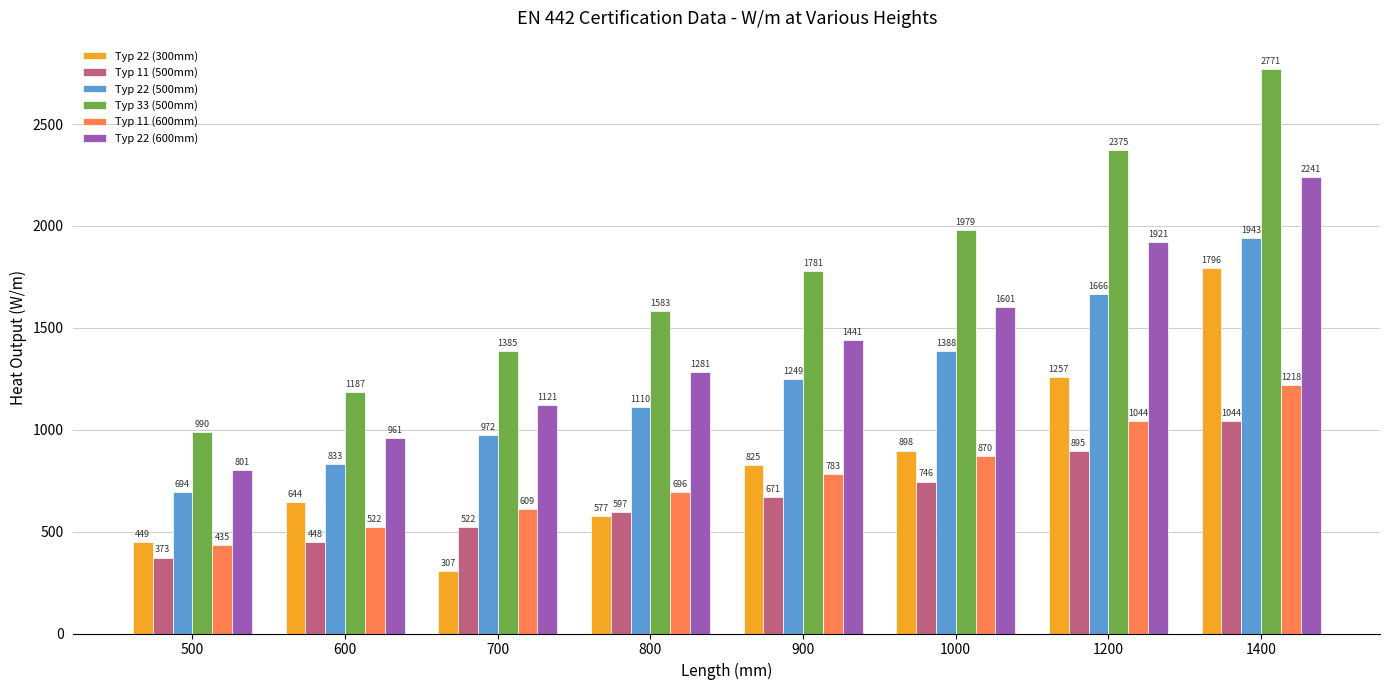

At how many categories does at least one series exceed 1054?

7